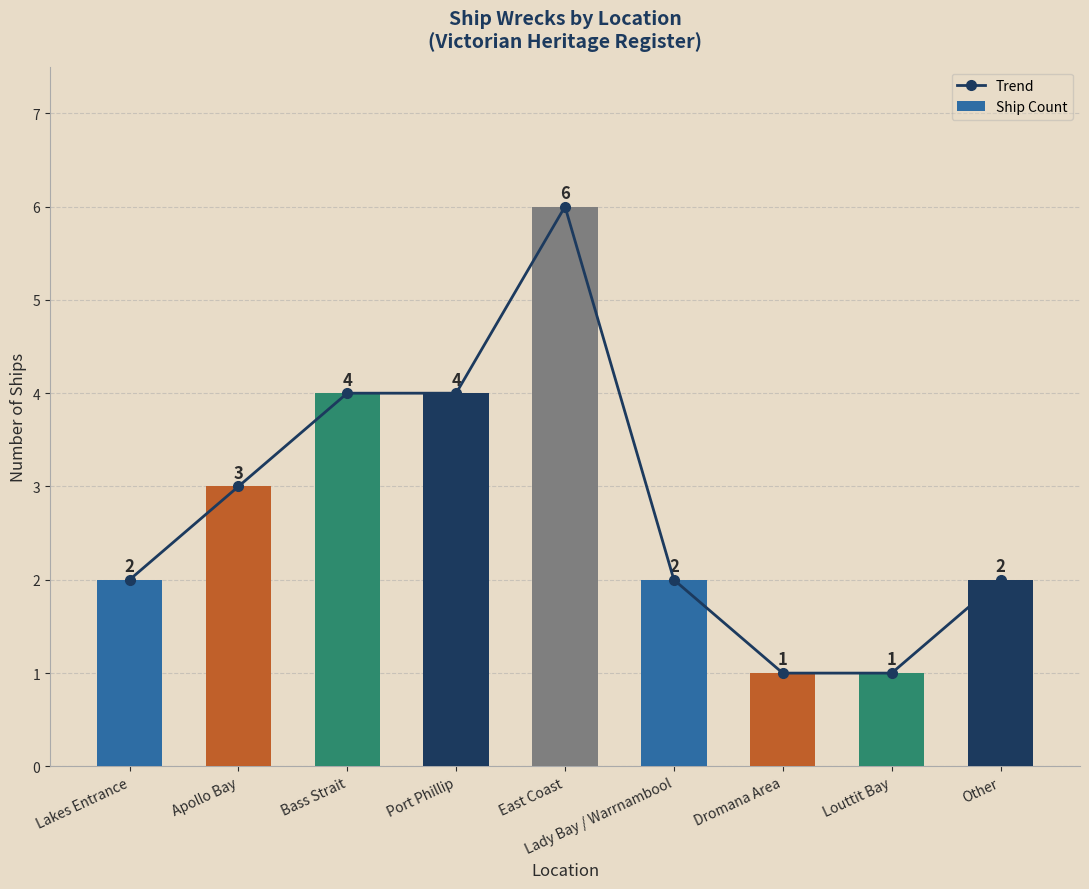

What is the sum of the Ship Count values at Apollo Bay and Louttit Bay?

4